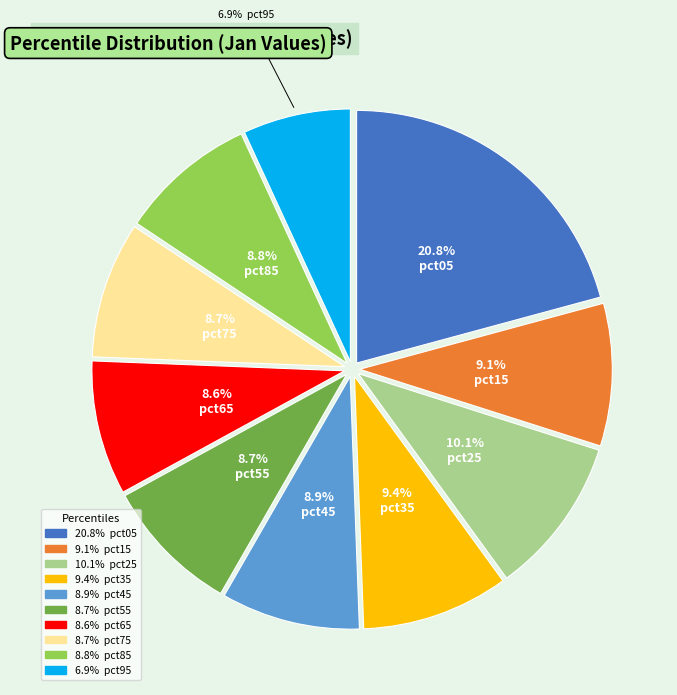

To the nearest percent, what is the average slice percentage?

10%